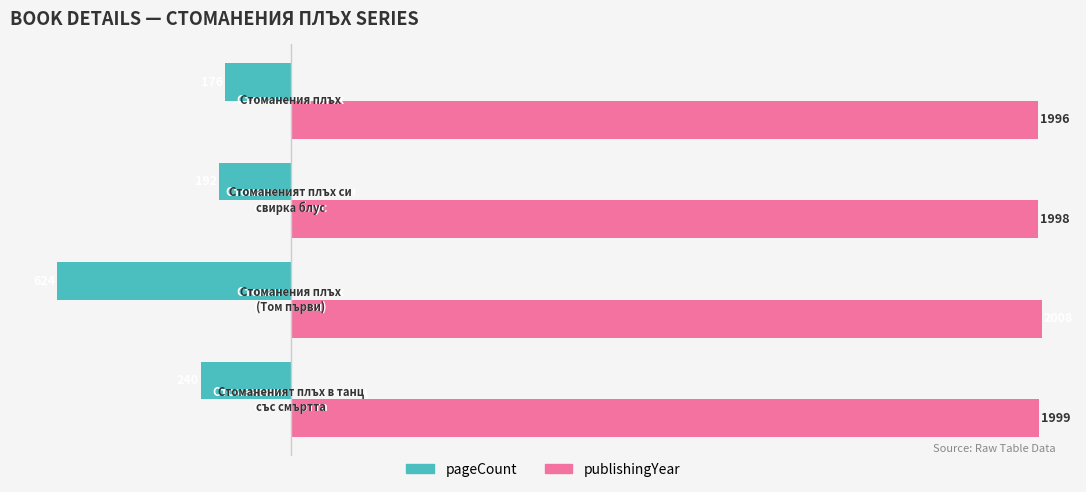

Rank the series by their average value, from highest to lowest.

publishingYear, pageCount